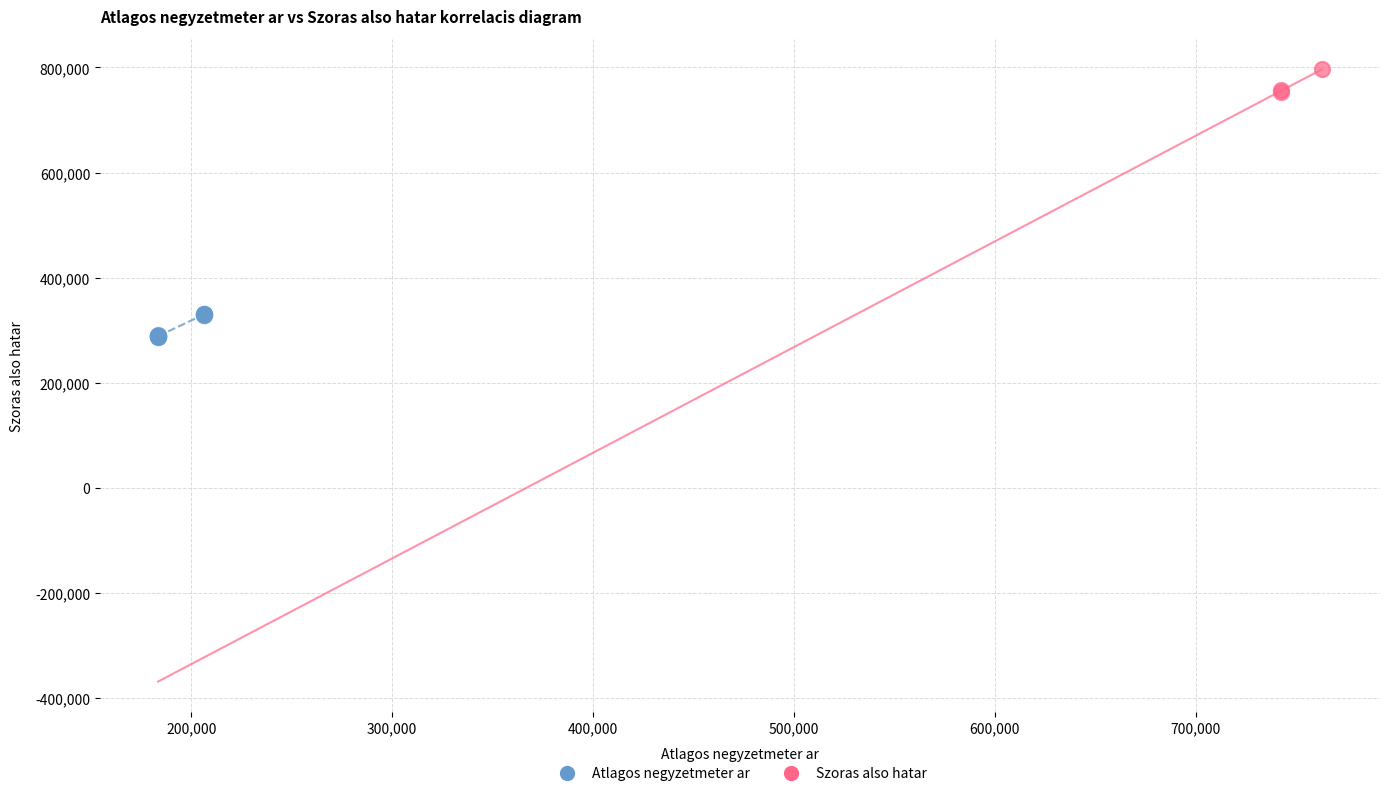

Which series reaches the minimum Y coordinate?

Atlagos negyzetmeter ar